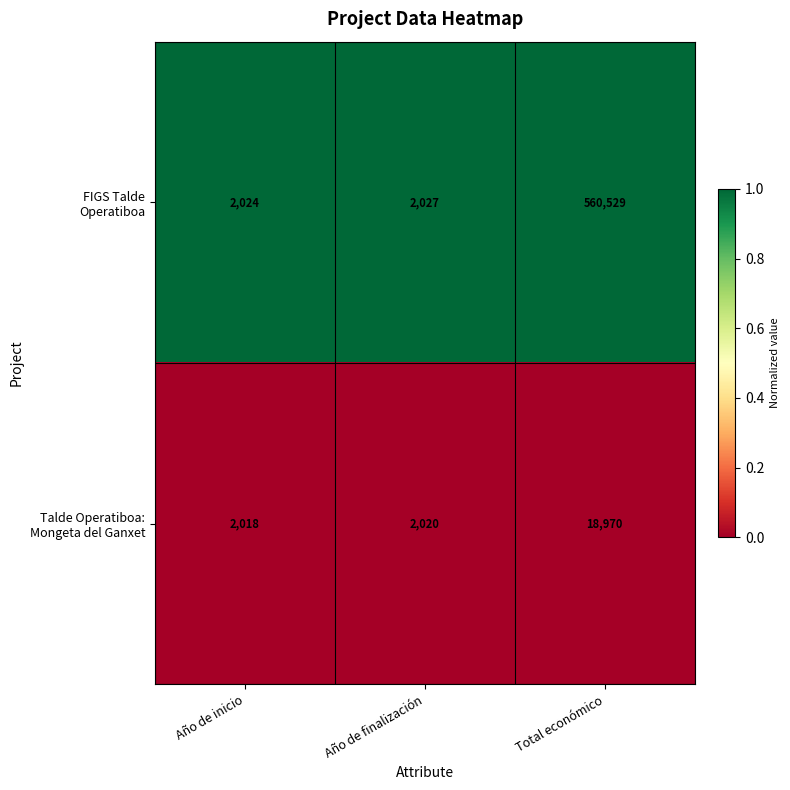

Which label corresponds to the smallest value in the chart?

Año de inicio